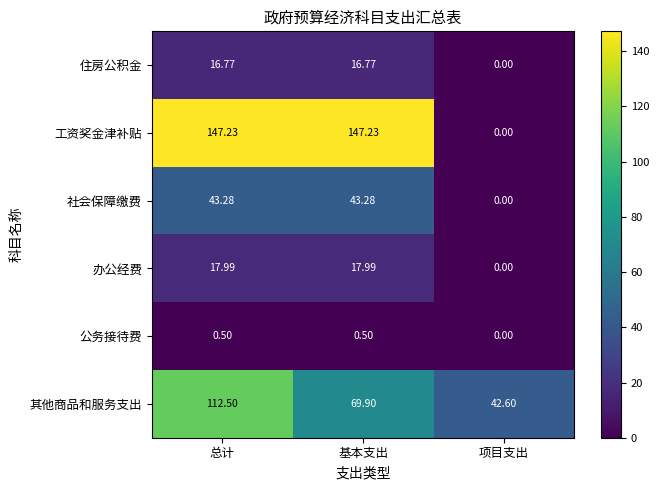

Where is 工资奖金津补贴 nearest to the value 73?

项目支出